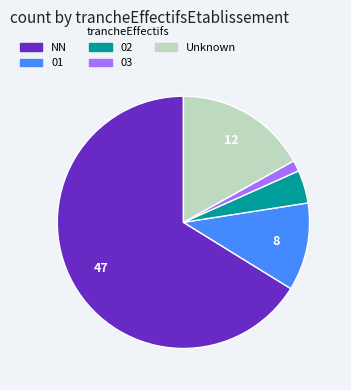

Combined, do Unknown and 02 account for over 50%?

No